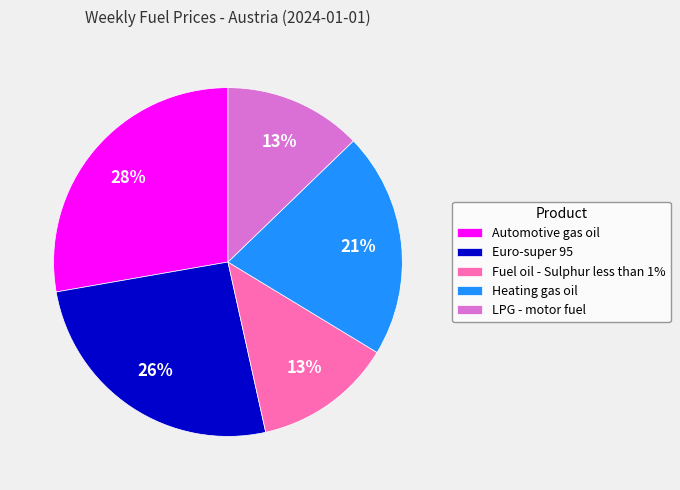

How many segments does this pie chart have?

5